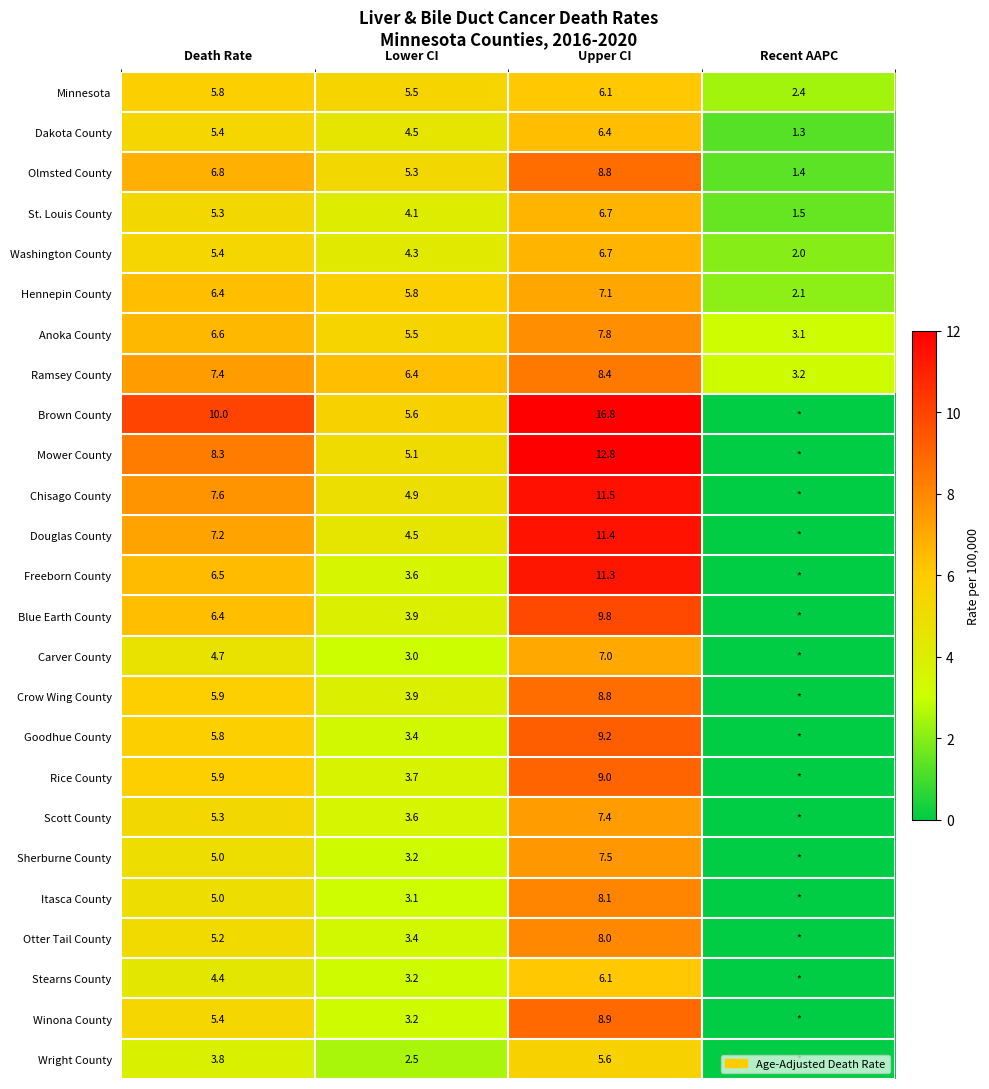

Is the value of Dakota County at Upper CI greater than the value of Blue Earth County at Upper CI?

No